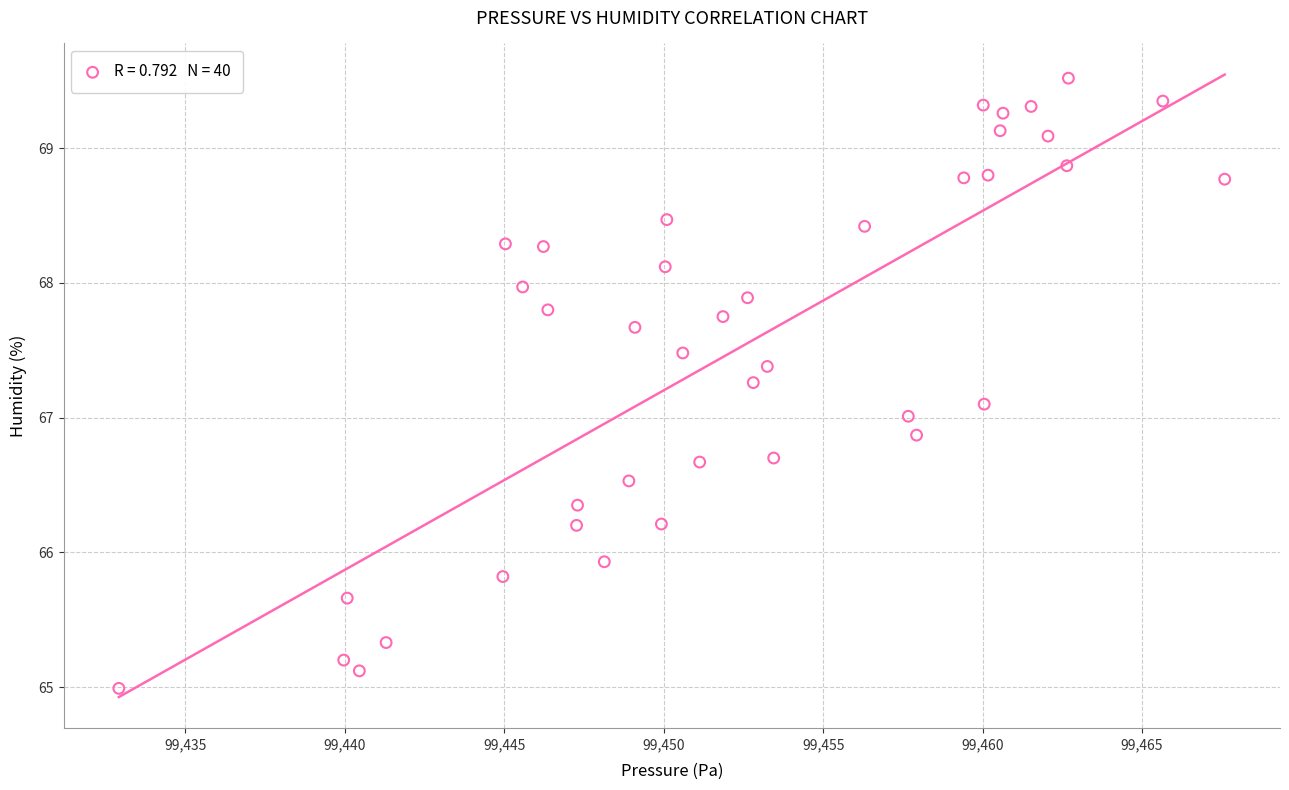

What is the range of Y values (max minus min)?

4.5